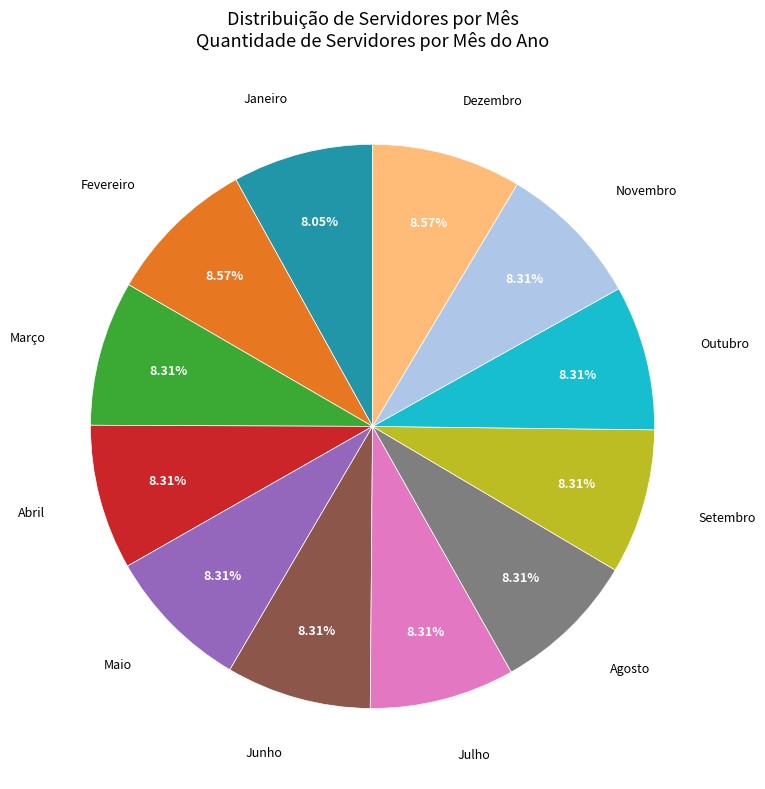

Is there any slice that represents more than half of the pie?

No